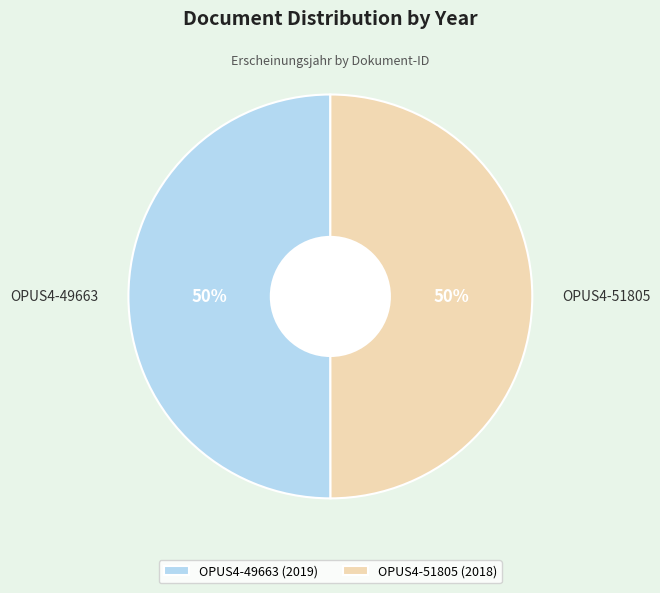

How many slices are in this pie chart?

2